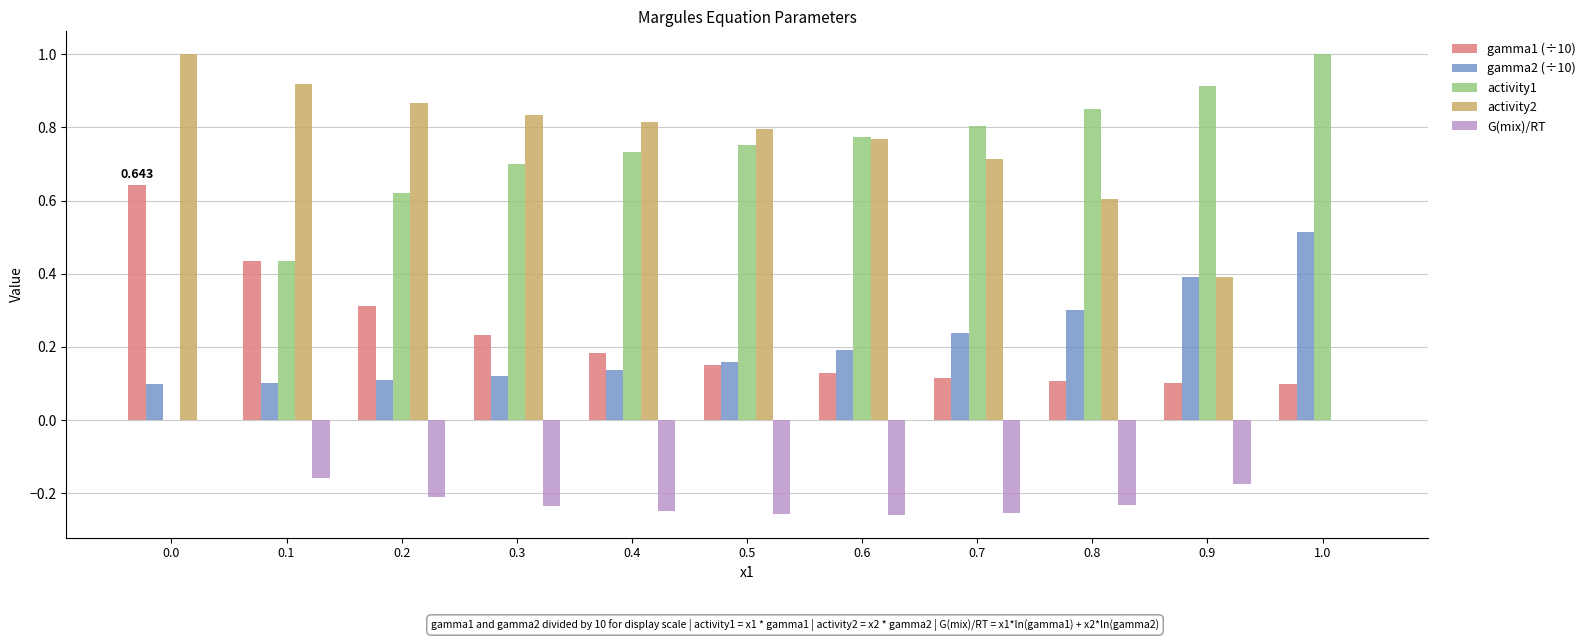

What is the total value across all series at 0.5?

1.6